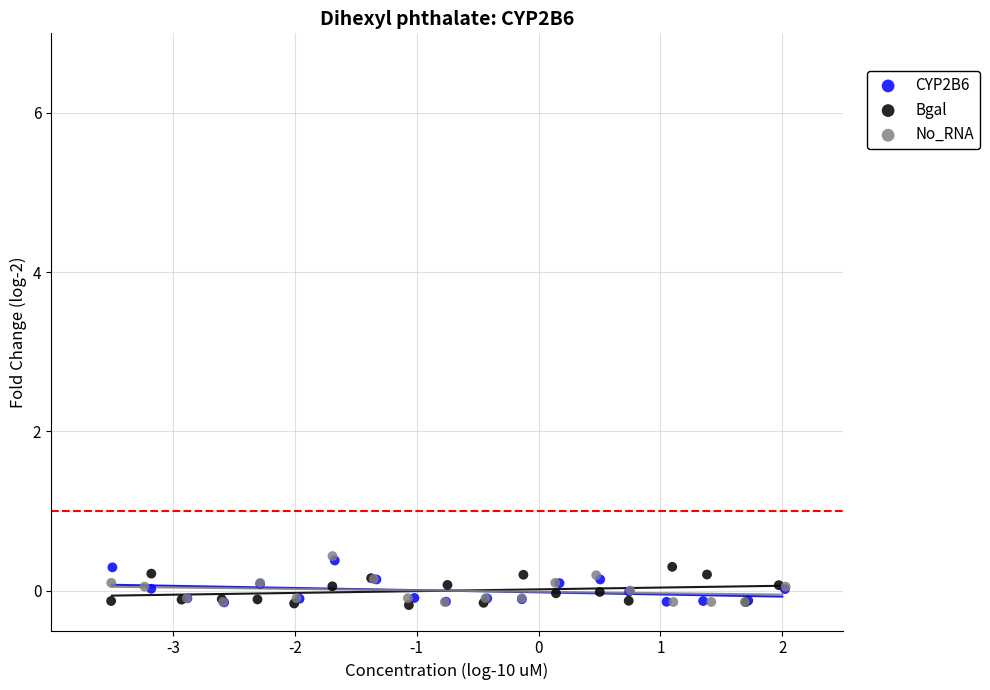

What are all the series names shown in the legend?

CYP2B6, Bgal, No_RNA